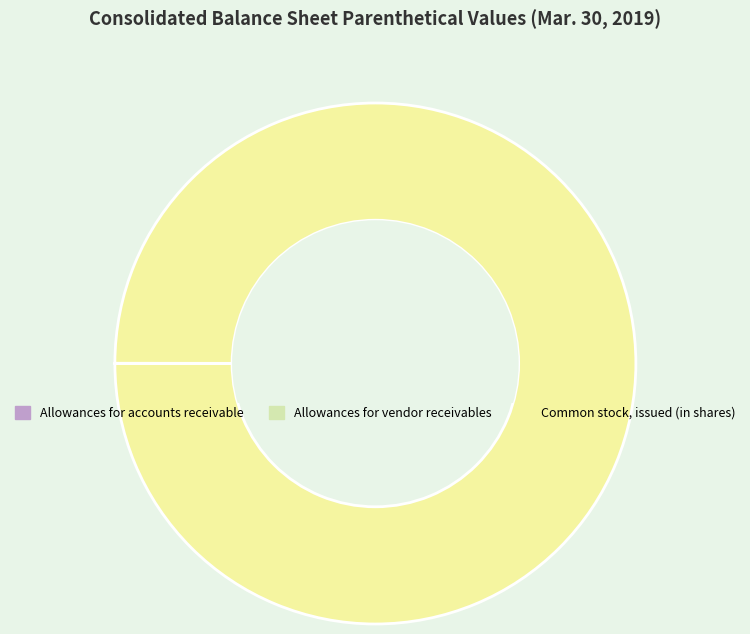

To the nearest percent, what is the average slice percentage?

33%